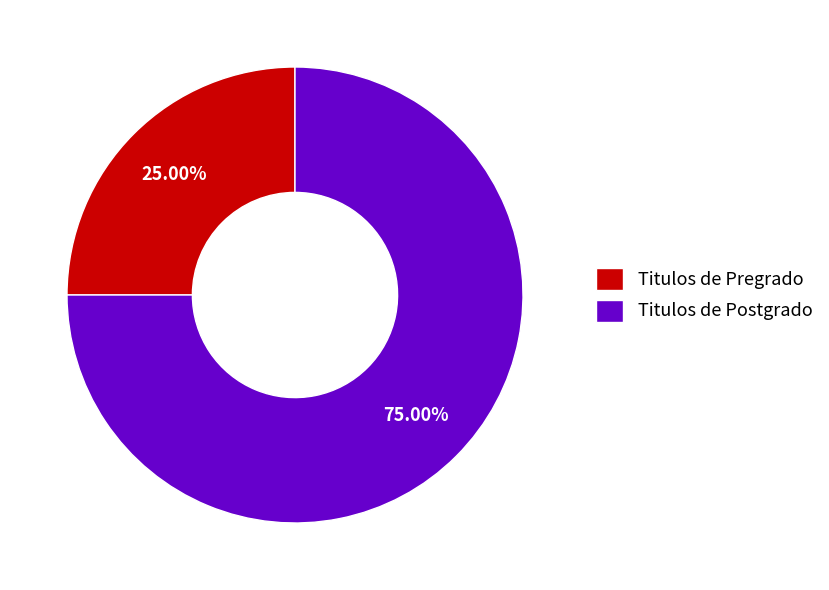

How many segments does this pie chart have?

2